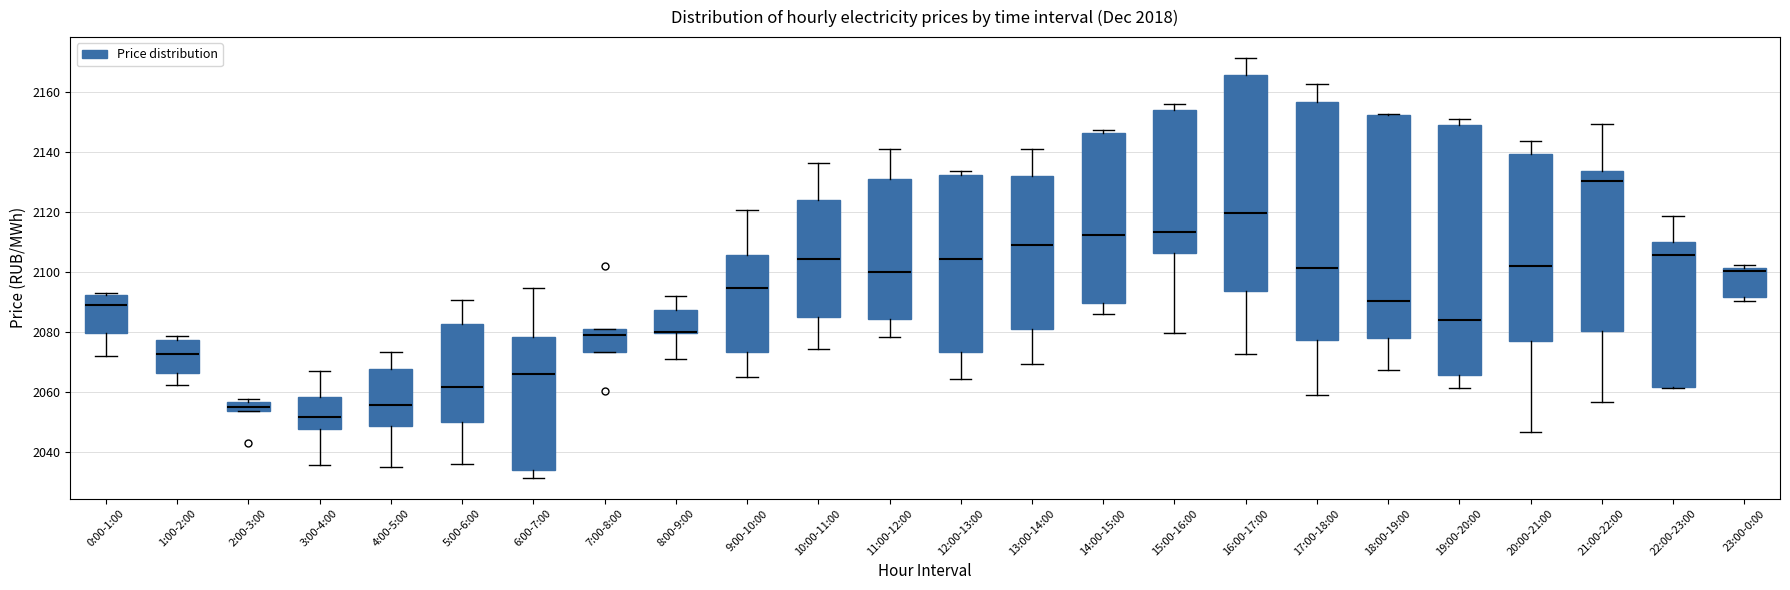

Where is the lower edge of the box for 23:00-0:00 on the y-axis? The values are not printed on the chart, so give them approximately, as read against the axis.

2092